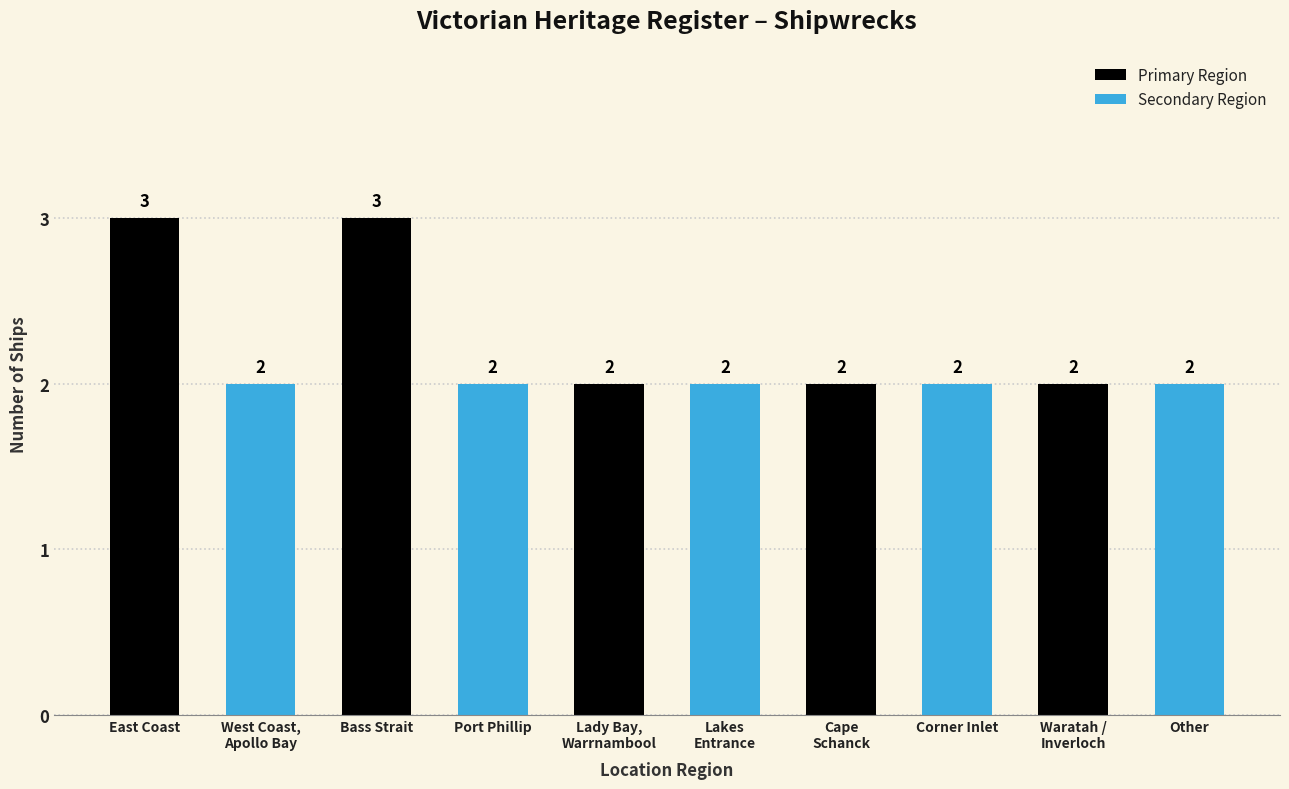

What is the maximum value for Secondary Region?

2